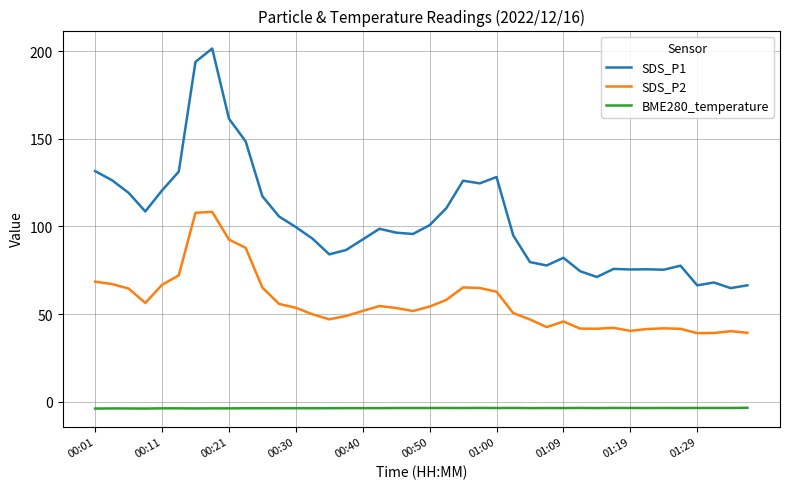

List the series in order of their peak value, lowest first.

BME280_temperature, SDS_P2, SDS_P1